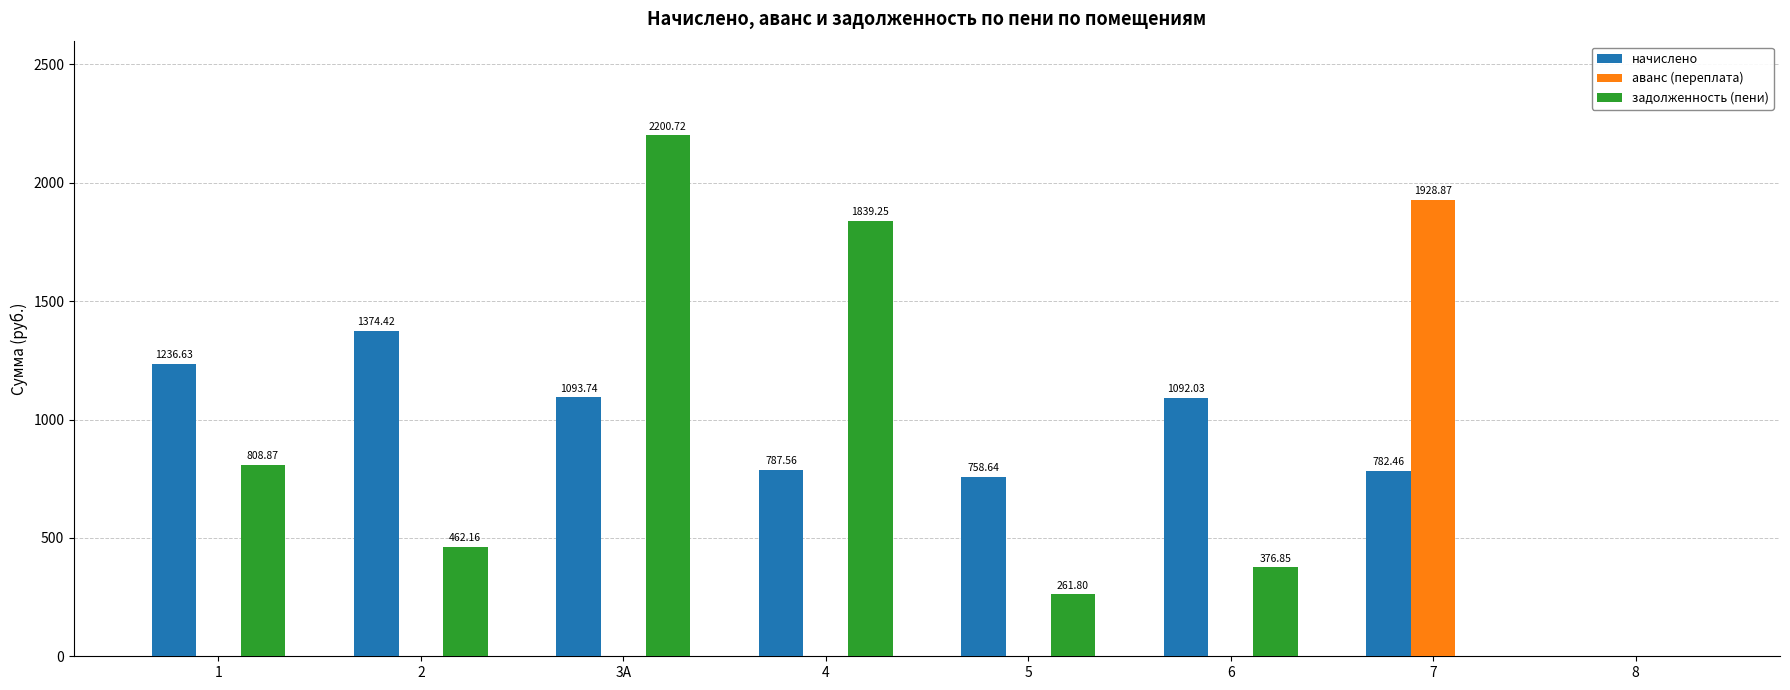

Between 2 and 8, which series saw the biggest shift?

начислено